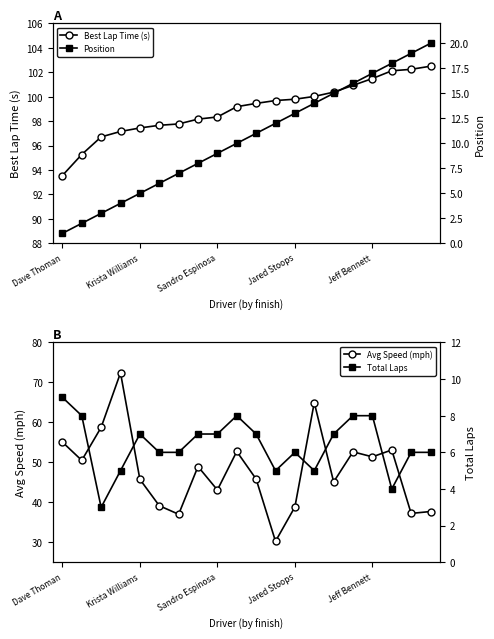

Does the chart have visible grid lines?

No